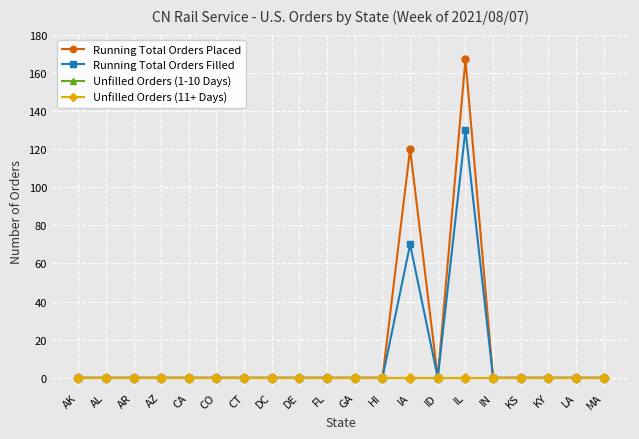

At which category does Running Total Orders Placed reach its first local peak?

IA